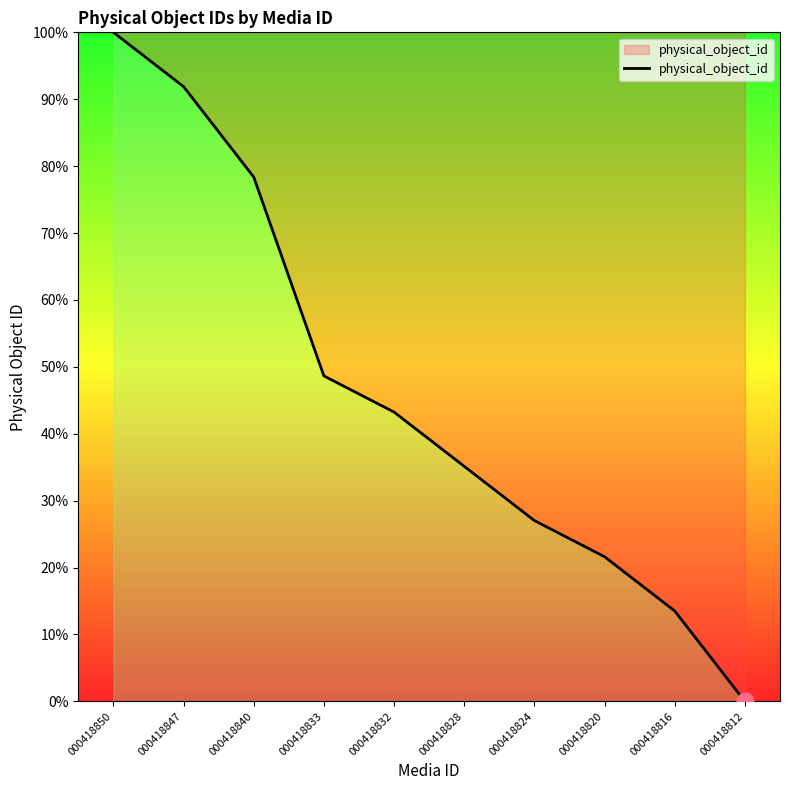

How many series are shown in this chart?

1